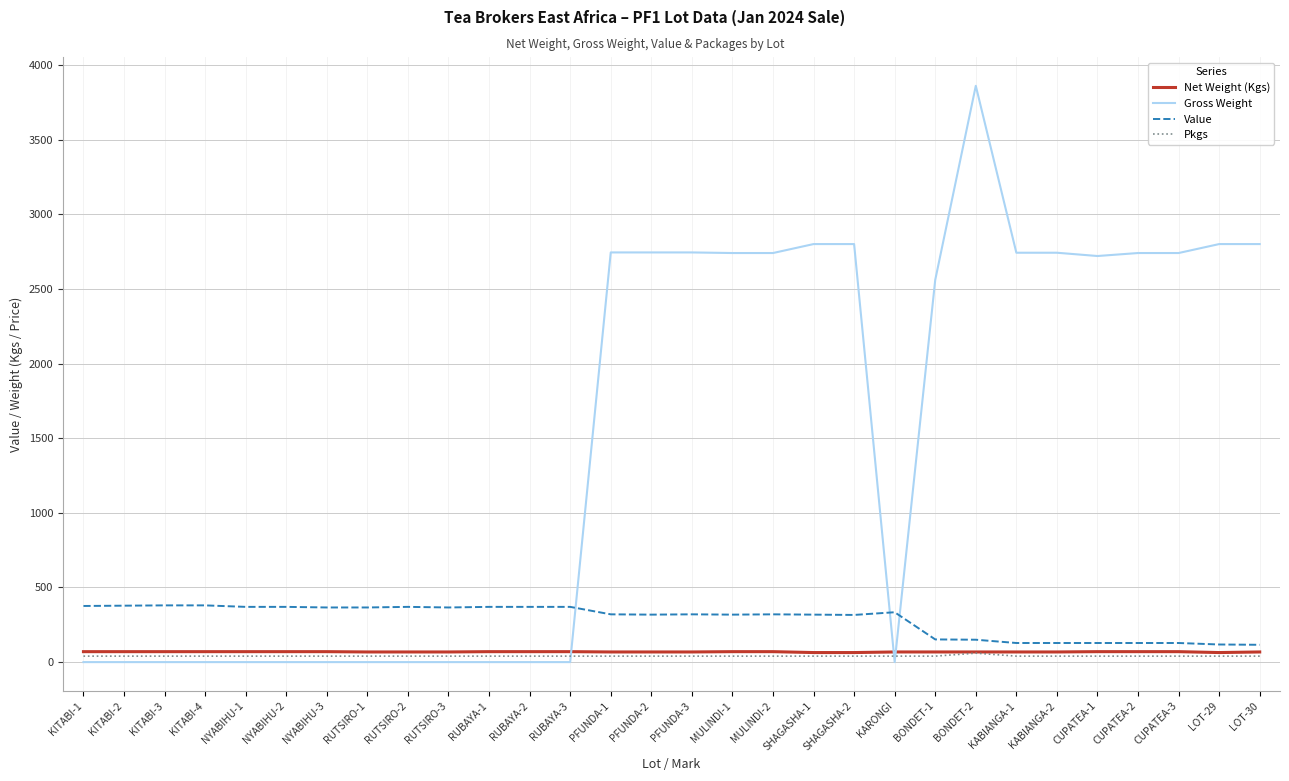

Is it true that Net Weight (Kgs) equals 70 at KITABI-3?

True